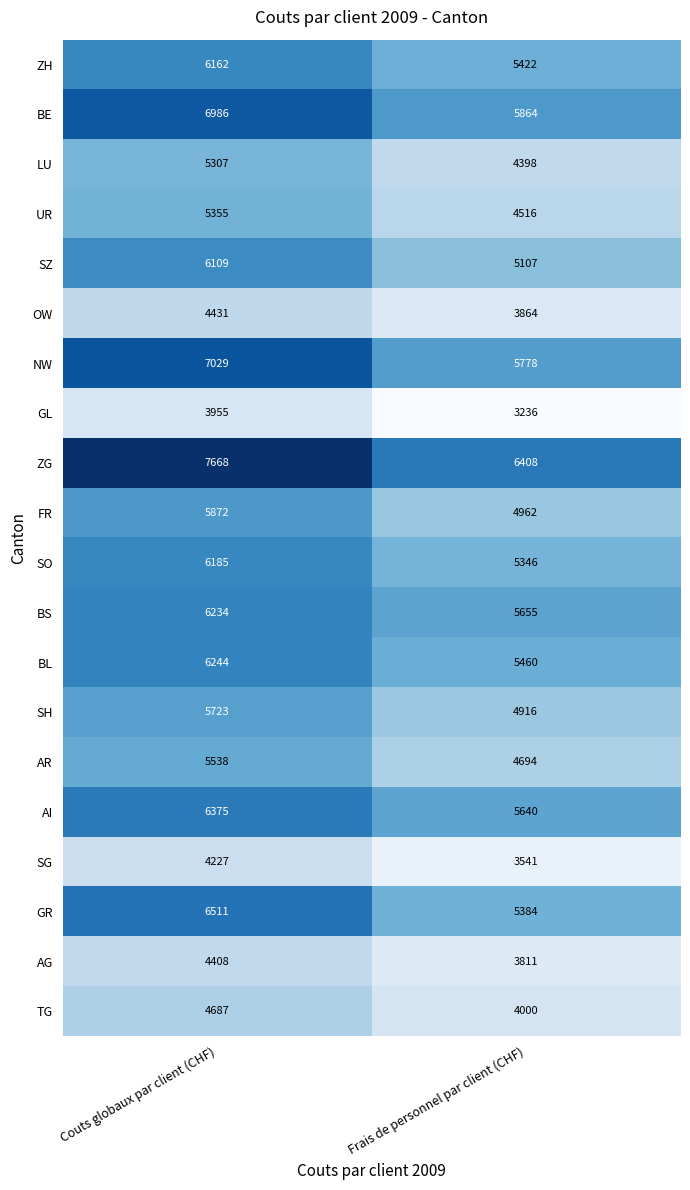

At which category is the sum across all series the highest?

Couts globaux par client (CHF)